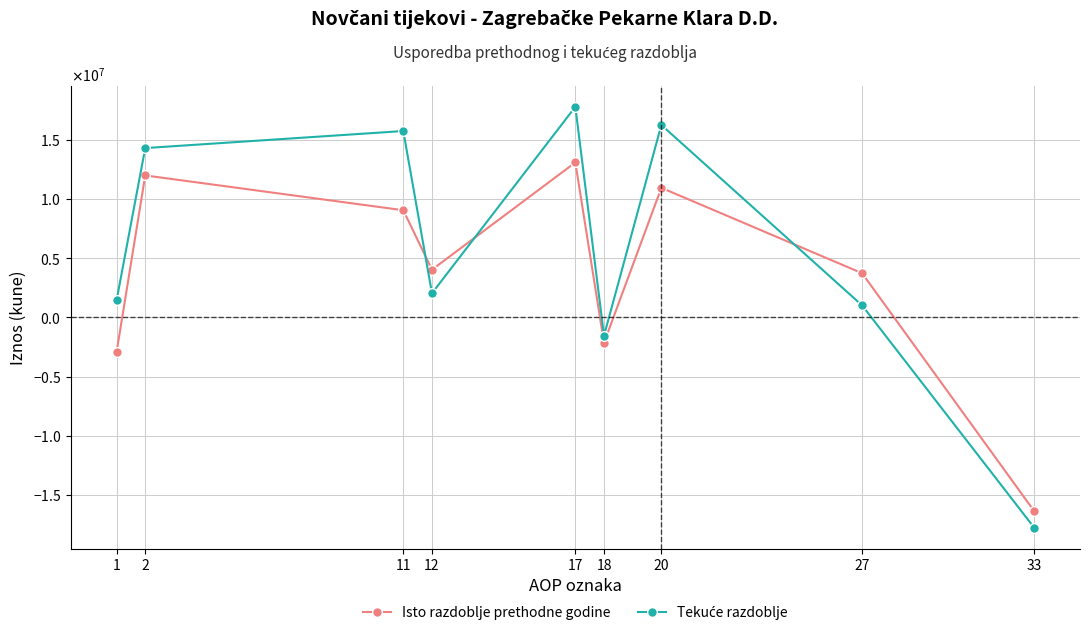

At which category is the sum across all series the highest?

17